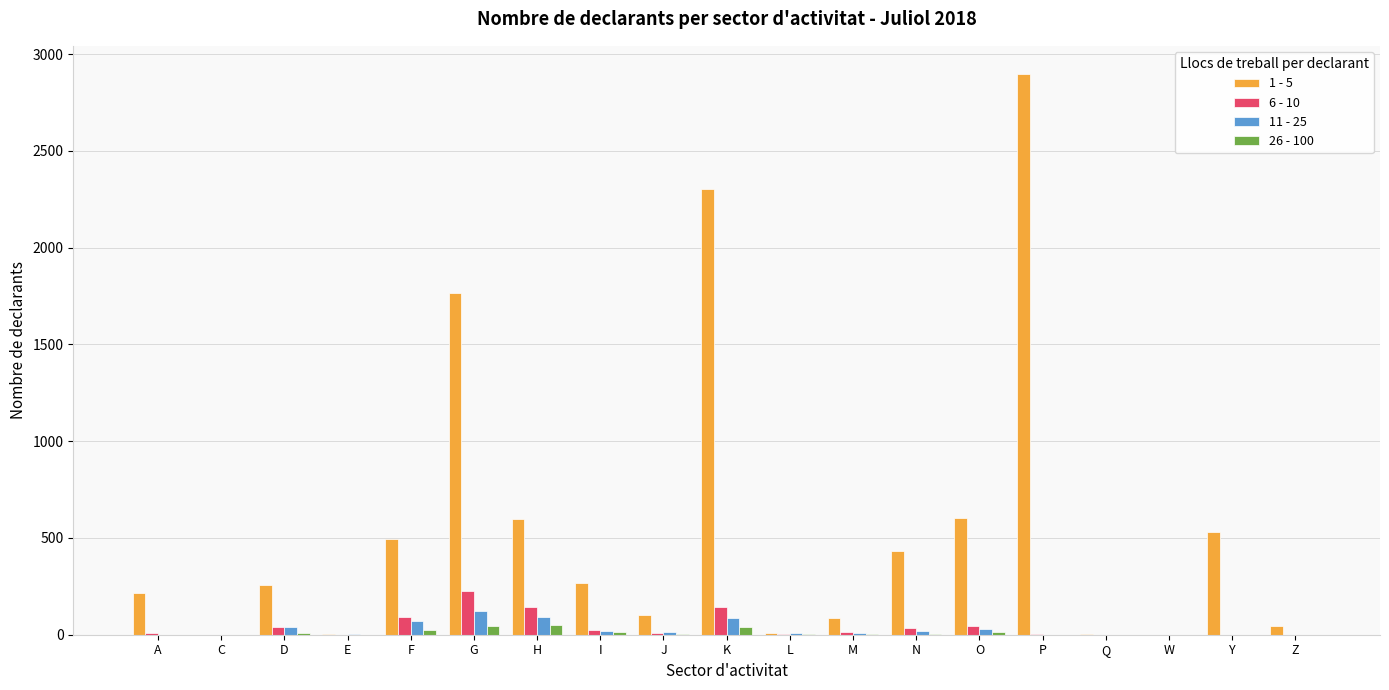

Is the value of 6 - 10 at I greater than the value of 1 - 5 at P?

No